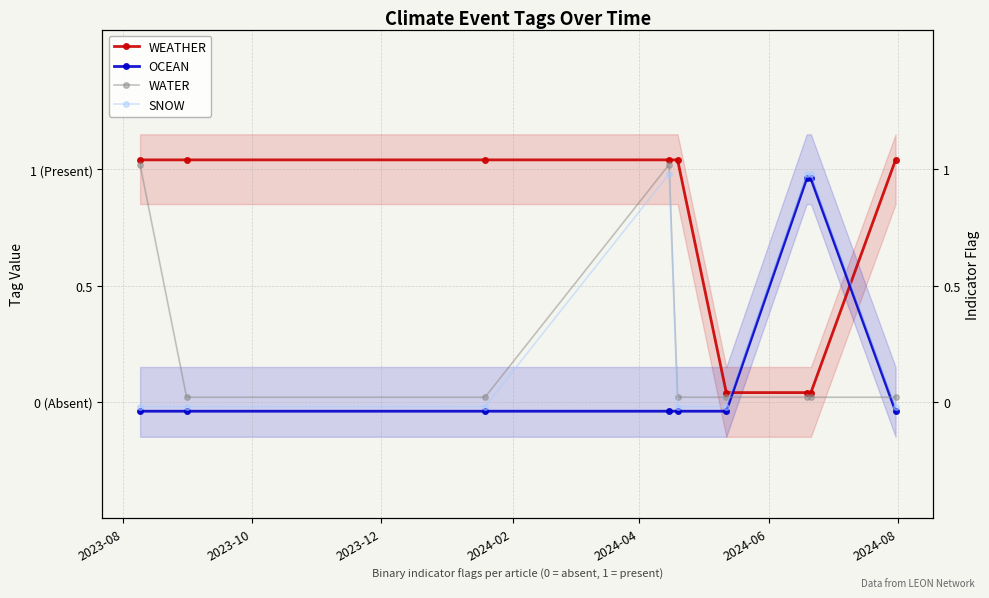

How many categories are shown in the chart?

9